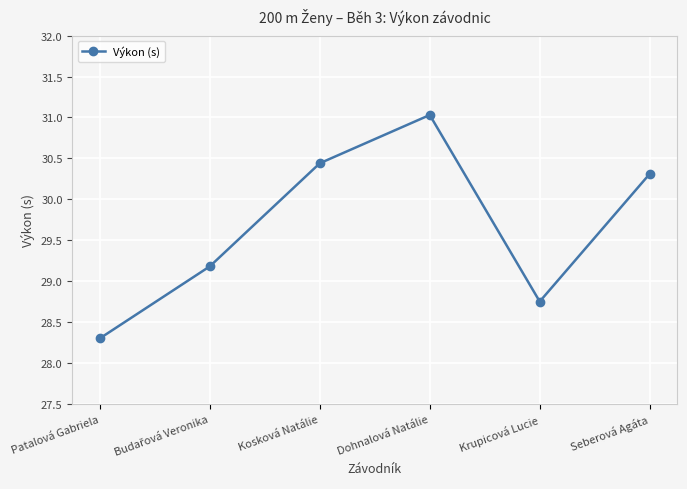

What is the maximum value shown in the chart?

31.0